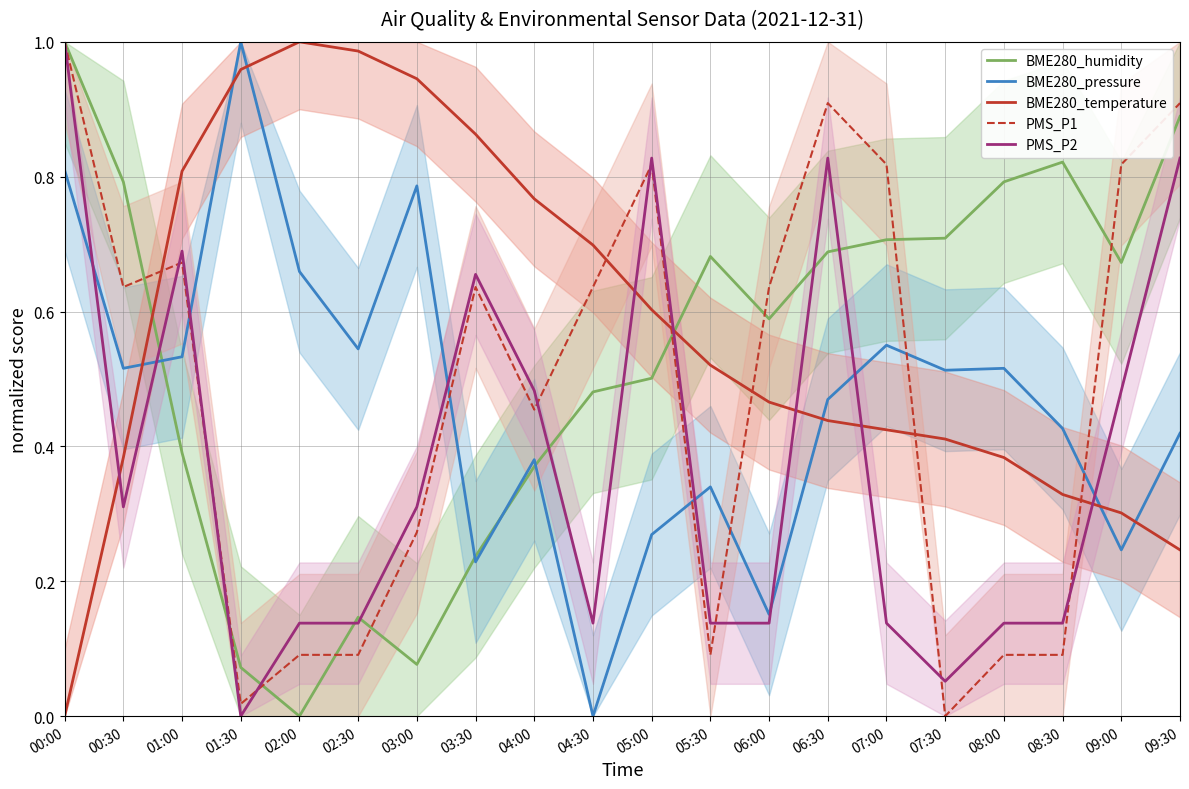

True or false: PMS_P2 has a value of 0.7 at 03:30.

True